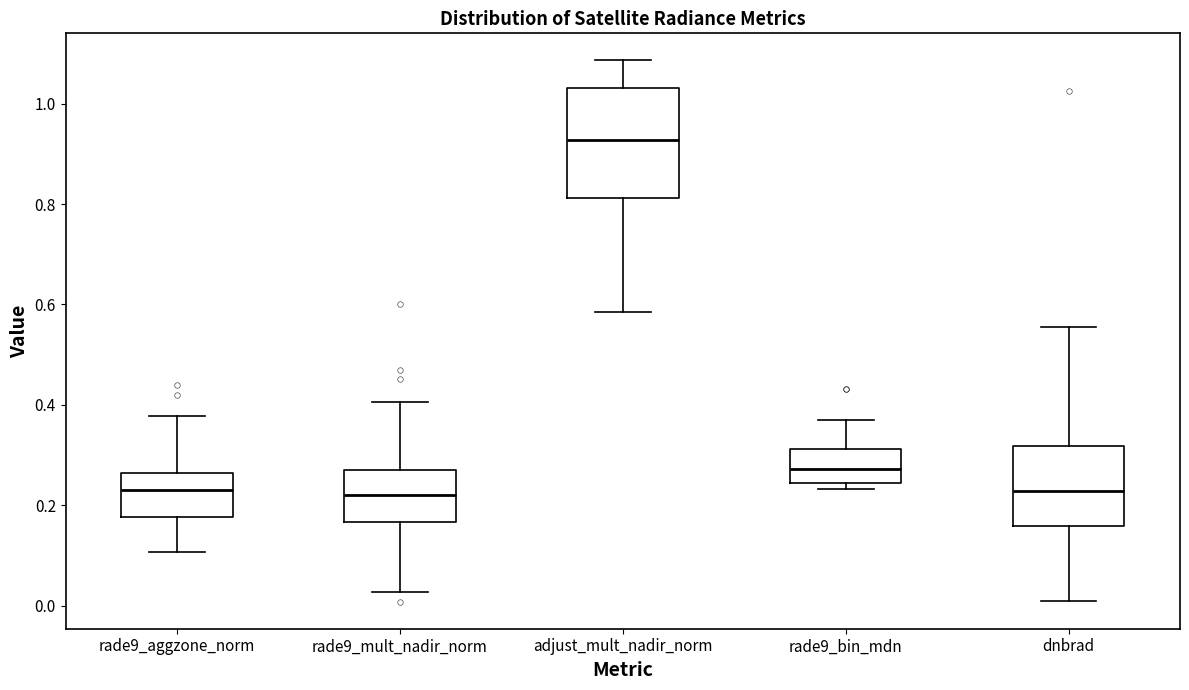

Reading left to right, transcribe this box plot: for each box, give where its median line is, the range the box spans, and where its two whiskers end, as read against the y-axis. The values are not printed on the chart, so give them approximately, as read against the axis.

rade9_aggzone_norm: median 0.24, box 0.18 to 0.26, whiskers 0.10 to 0.38
rade9_mult_nadir_norm: median 0.22, box 0.16 to 0.26, whiskers 0.02 to 0.40
adjust_mult_nadir_norm: median 0.92, box 0.82 to 1.04, whiskers 0.58 to 1.08
rade9_bin_mdn: median 0.28, box 0.24 to 0.32, whiskers 0.24 (just below the box's lower edge) to 0.36
dnbrad: median 0.22, box 0.16 to 0.32, whiskers 0.00 to 0.56